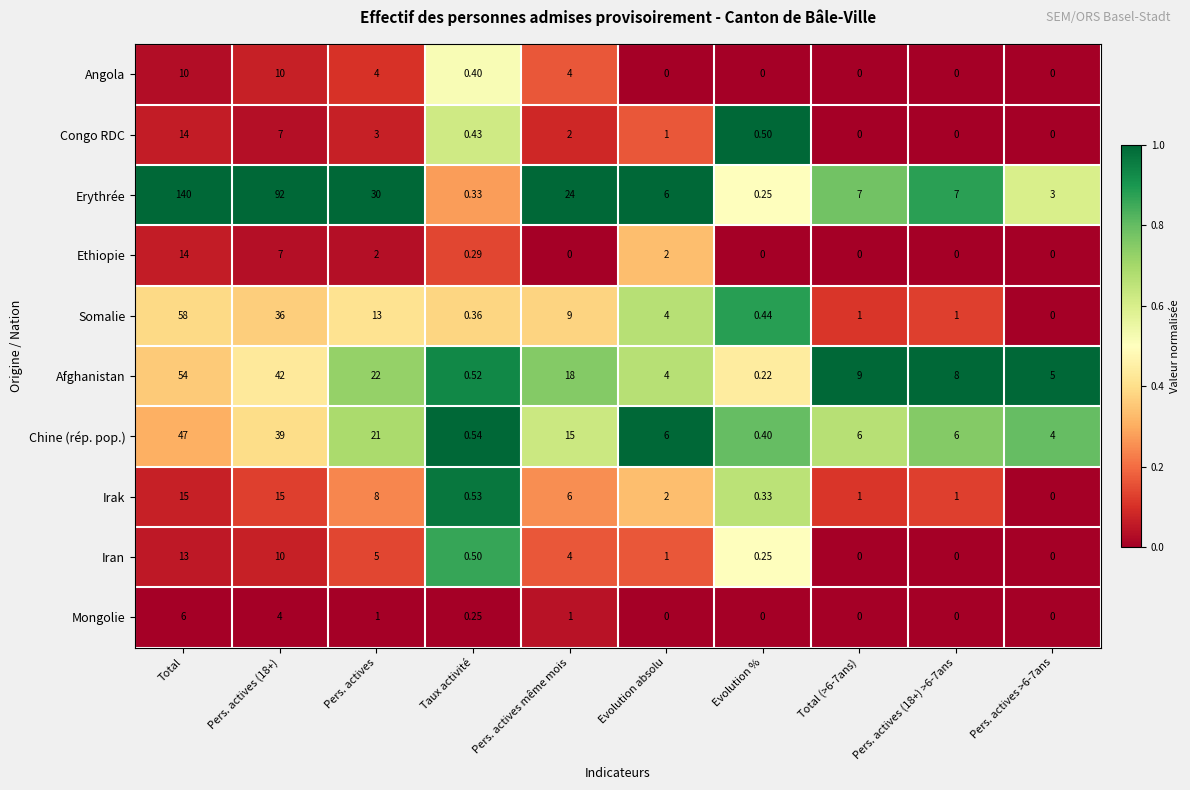

Which series has the largest range (max minus min)?

Erythrée